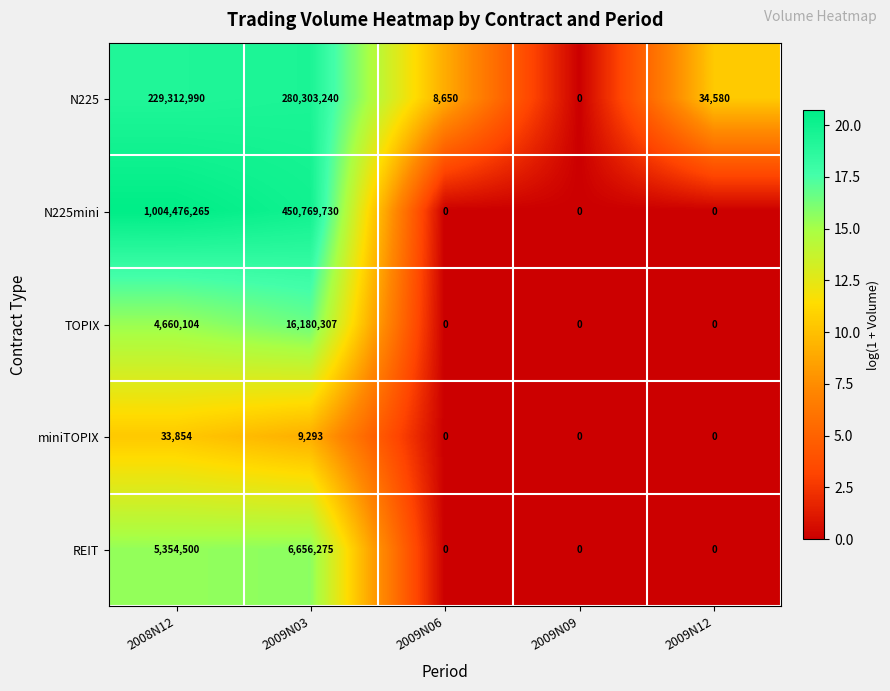

Count the miniTOPIX values in the range 0 to 9293.

4